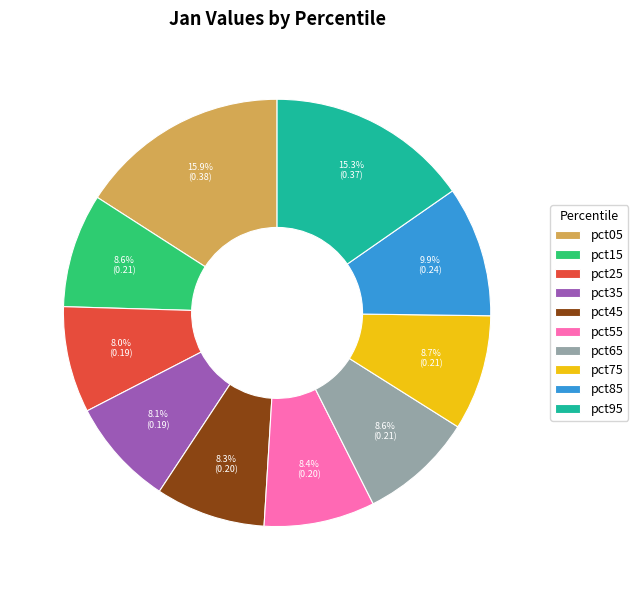

To the nearest percent, what percentage of the pie is pct85?

10%